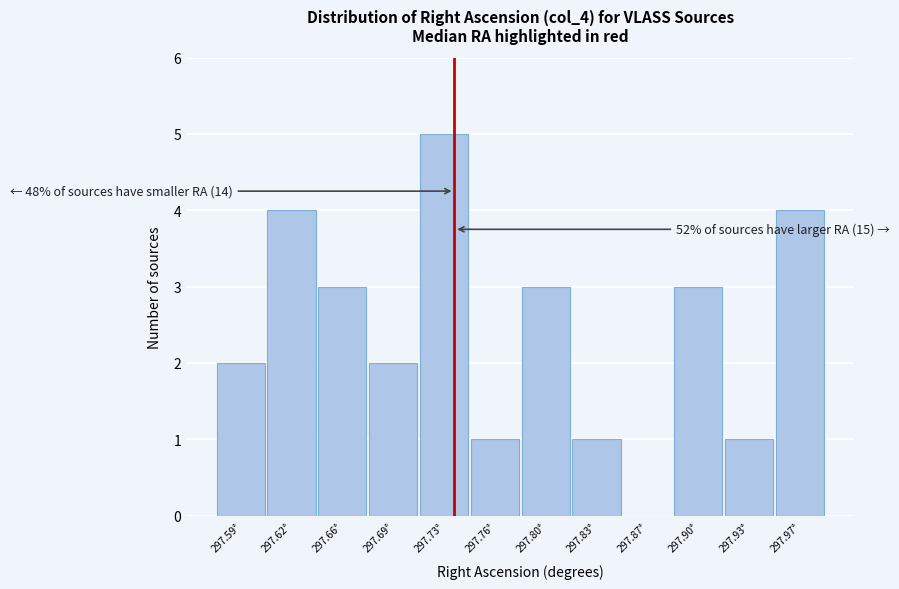

Reading right to left, extract all data points from this chart.

297.97°=4	297.93°=1	297.90°=3	297.87°=0	297.83°=1	297.80°=3	297.76°=1	297.73°=5	297.69°=2	297.66°=3	297.62°=4	297.59°=2